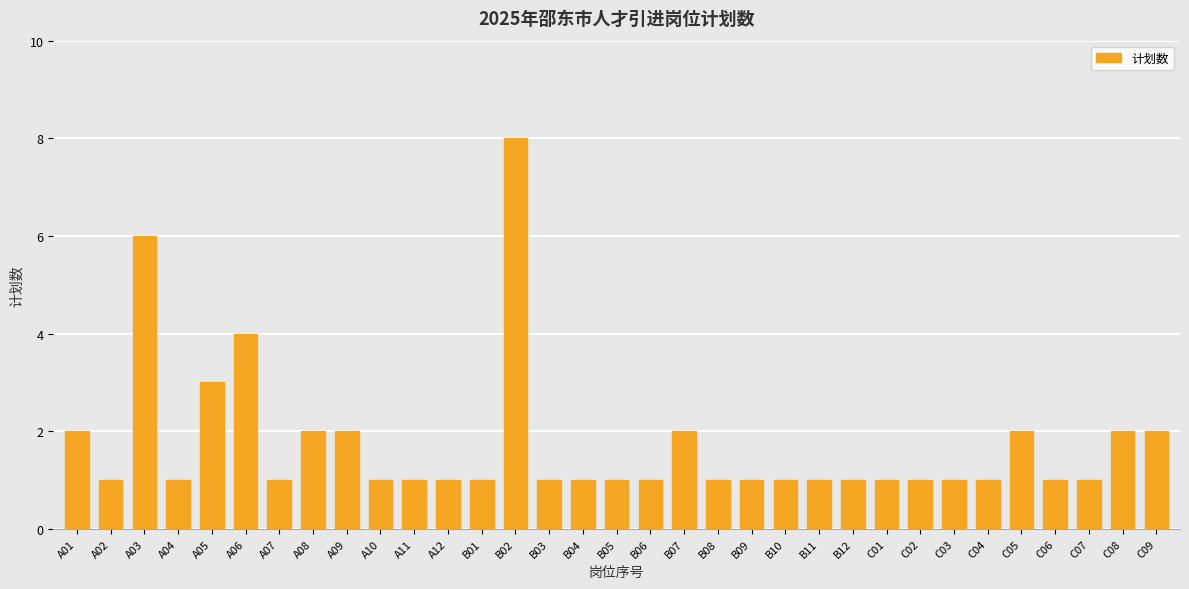

Reading left to right, list all the values displayed in this chart.

A01=2	A02=1	A03=6	A04=1	A05=3	A06=4	A07=1	A08=2	A09=2	A10=1	A11=1	A12=1	B01=1	B02=8	B03=1	B04=1	B05=1	B06=1	B07=2	B08=1	B09=1	B10=1	B11=1	B12=1	C01=1	C02=1	C03=1	C04=1	C05=2	C06=1	C07=1	C08=2	C09=2